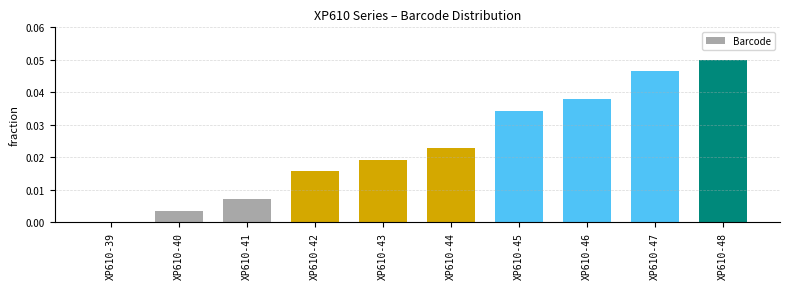

At which category does the chart reach its peak across all series?

XP610-48